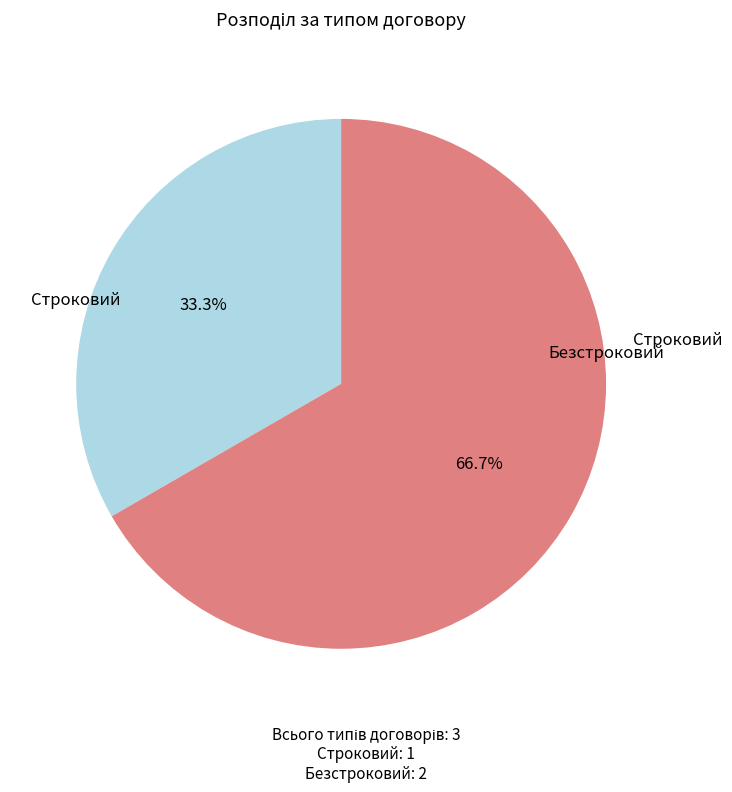

What portion of the pie excludes Безстроковий?

33.3%